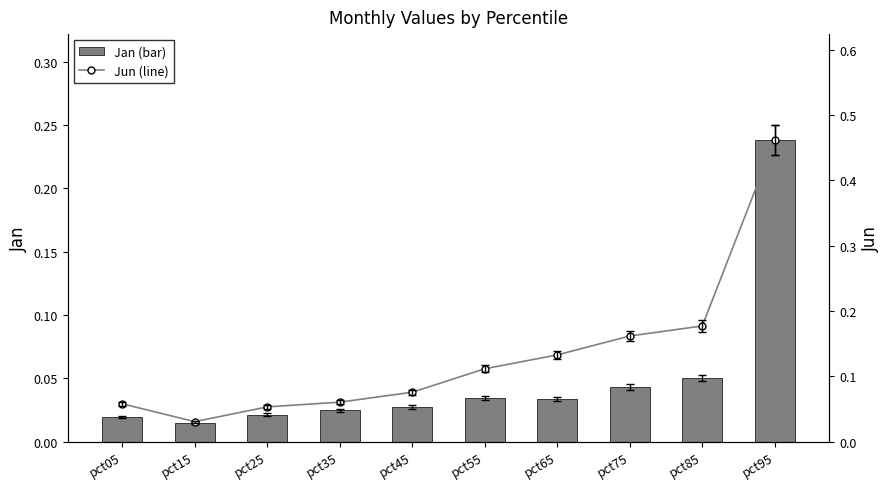

Reading left to right, list all the values displayed in this chart.

Jan (bar): 0.0	0.0	0.0	0.0	0.0	0.0	0.0	0.0	0.1	0.2
Jun (line): 0.1	0.0	0.1	0.1	0.1	0.1	0.1	0.2	0.2	0.5